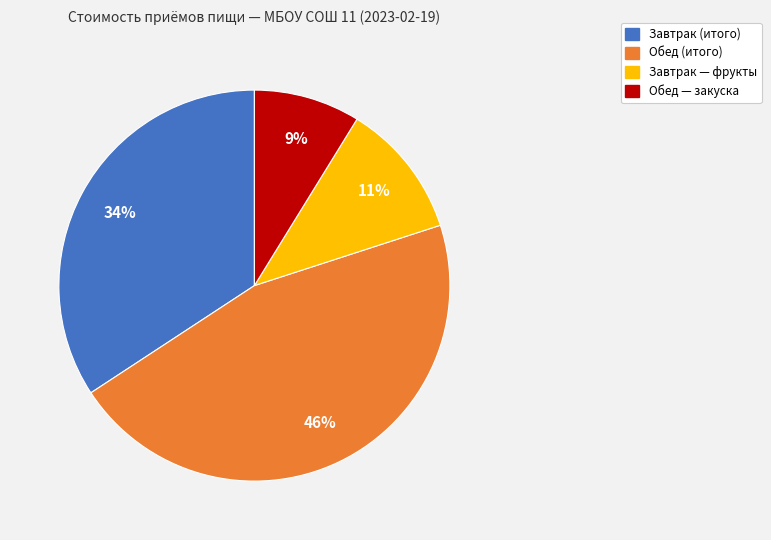

To the nearest percent, what is the average slice percentage?

25%